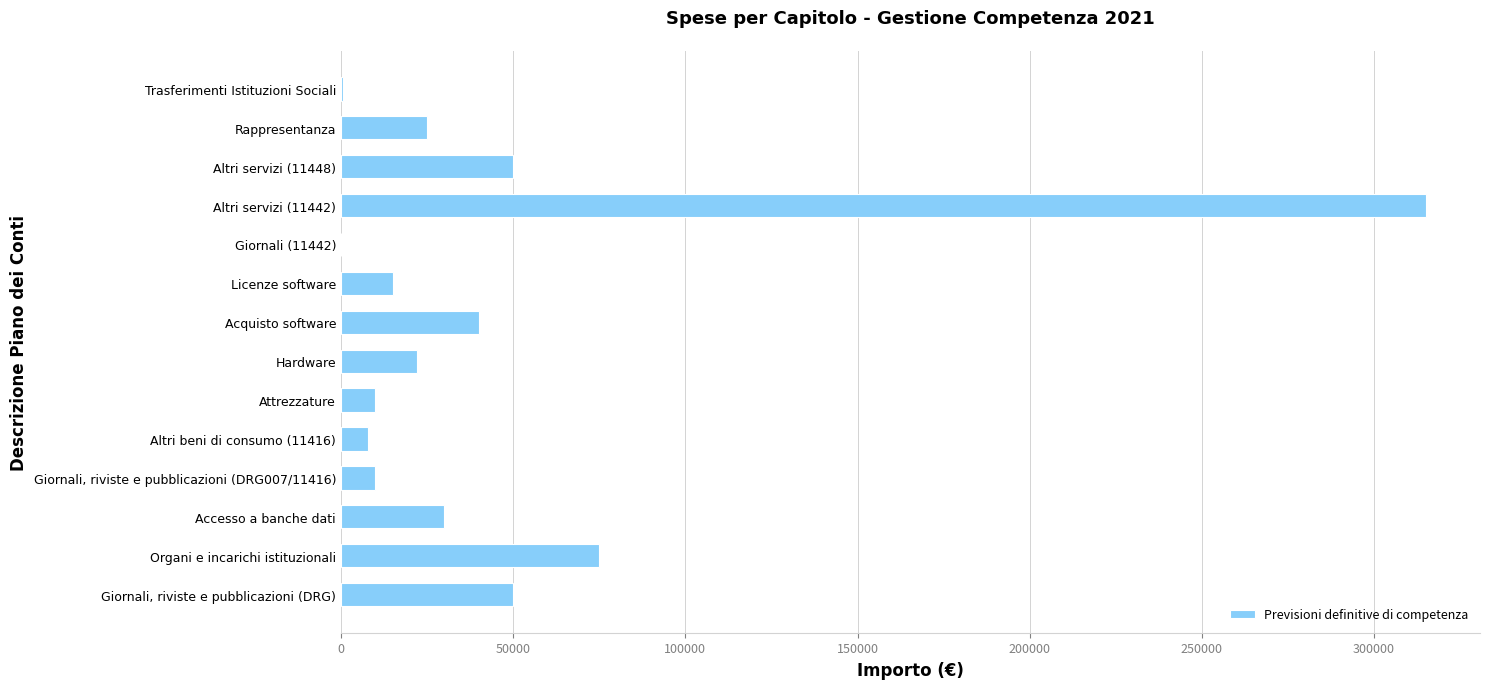

The value at Accesso a banche dati is 30000. True or false?

True